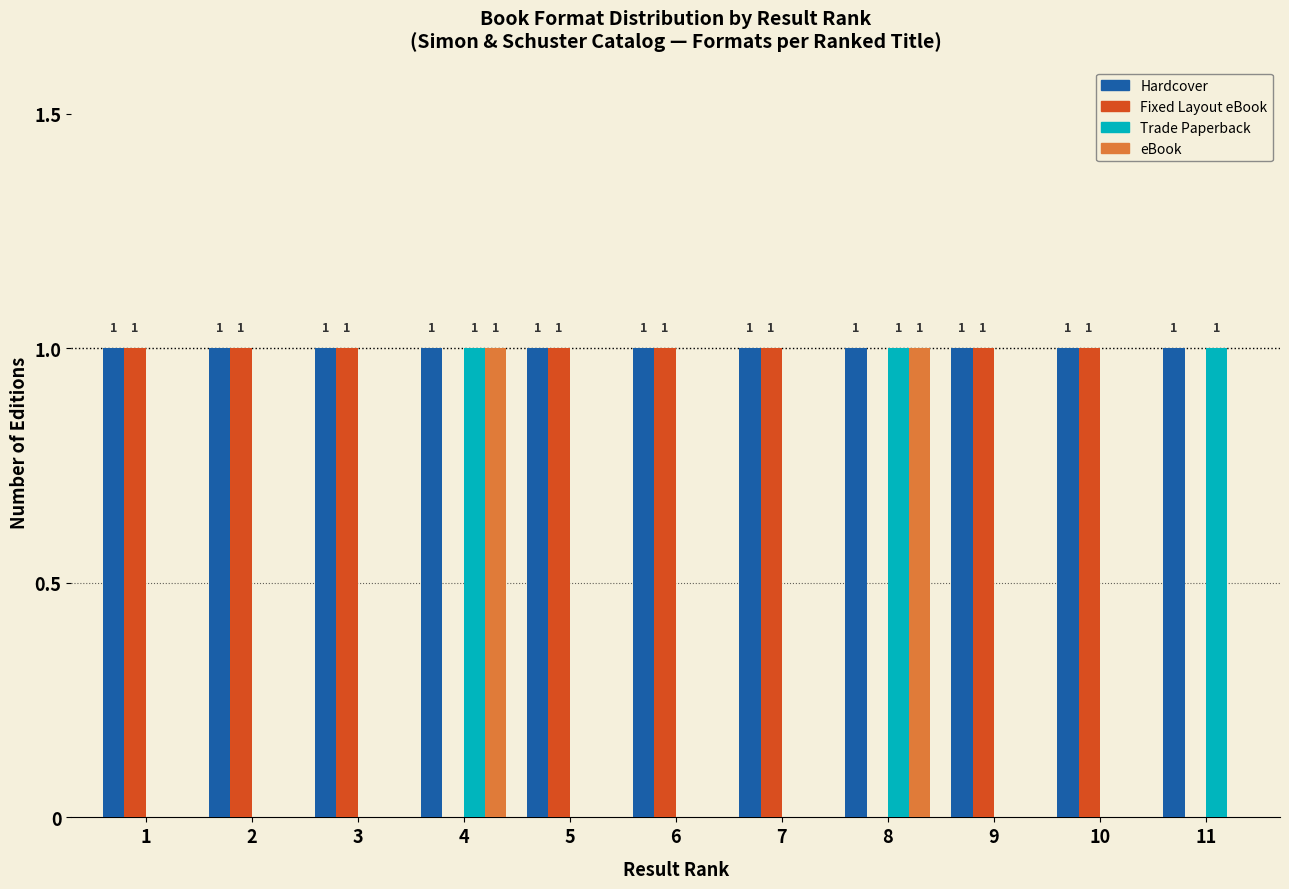

Reading right to left, list all the values displayed in this chart.

Hardcover: 11=1	10=1	9=1	8=1	7=1	6=1	5=1	4=1	3=1	2=1	1=1
Fixed Layout eBook: 11=0	10=1	9=1	8=0	7=1	6=1	5=1	4=0	3=1	2=1	1=1
Trade Paperback: 11=1	10=0	9=0	8=1	7=0	6=0	5=0	4=1	3=0	2=0	1=0
eBook: 11=0	10=0	9=0	8=1	7=0	6=0	5=0	4=1	3=0	2=0	1=0